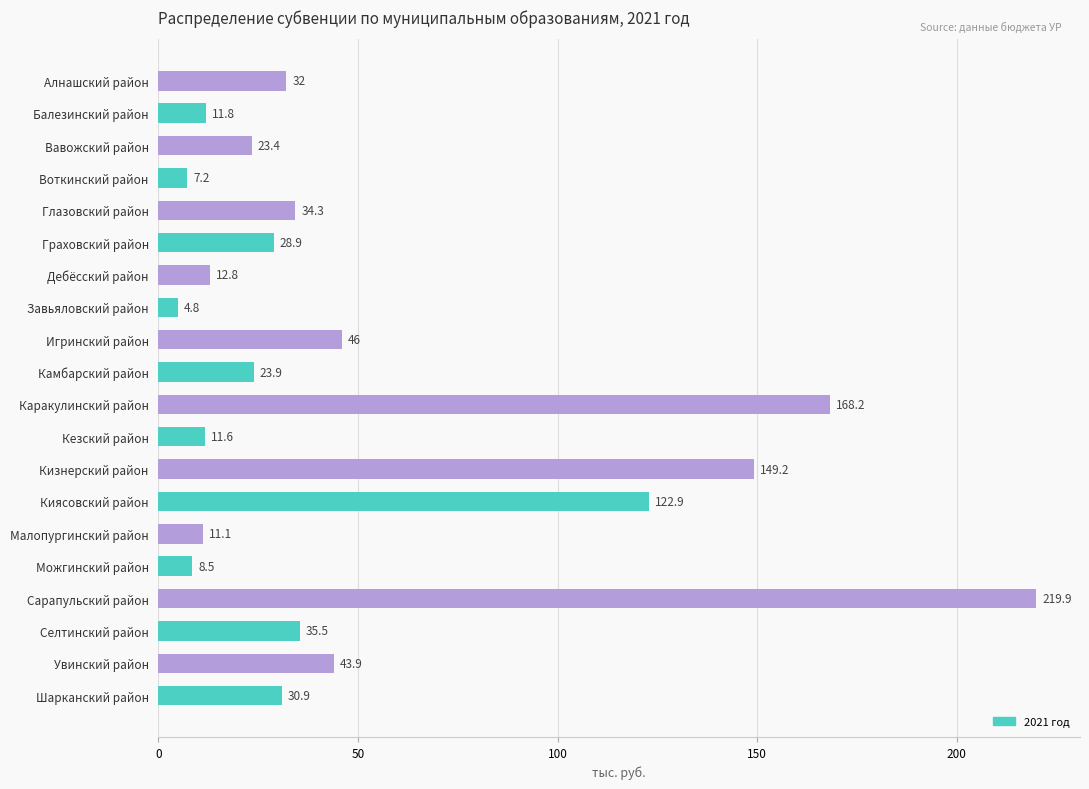

What is the difference between the values at Сарапульский район and Селтинский район?

184.4